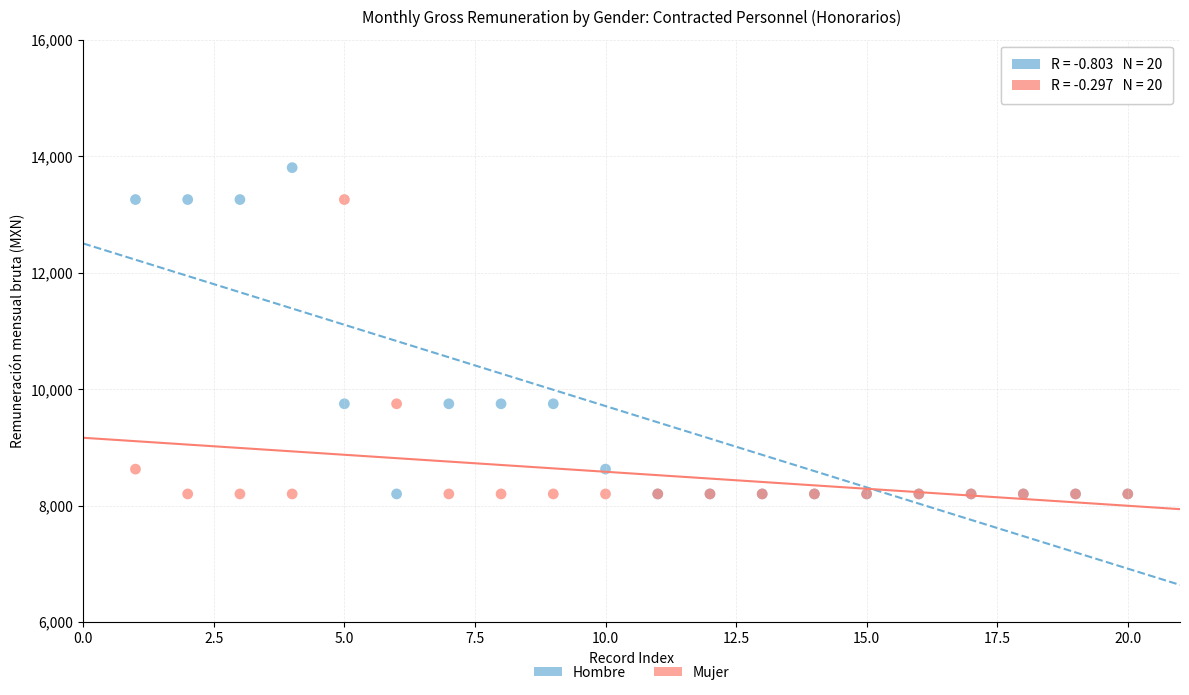

Which series has the widest spread of Y values?

Hombre